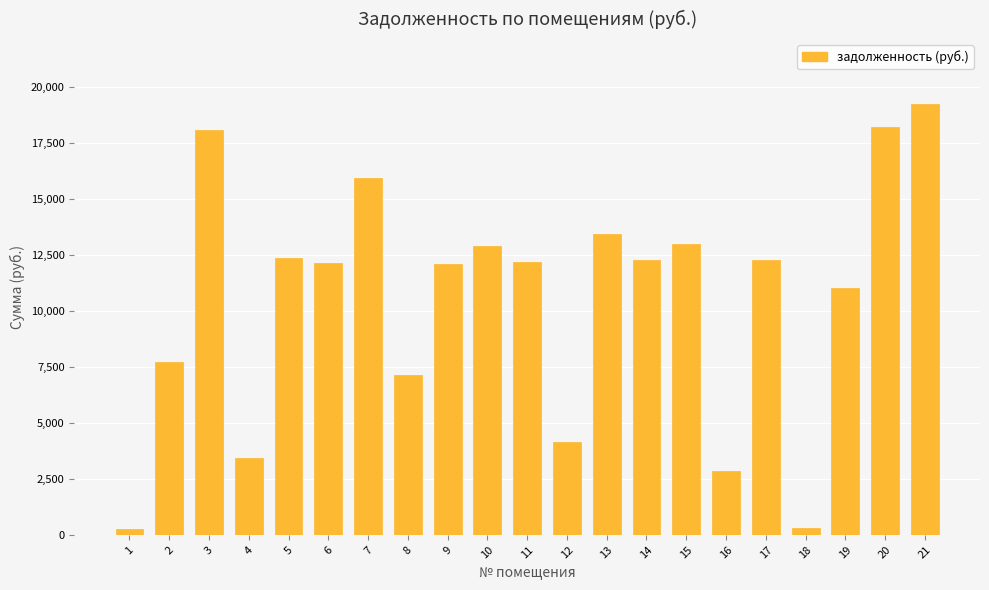

What is the difference between the second highest and second lowest values?

17910.2